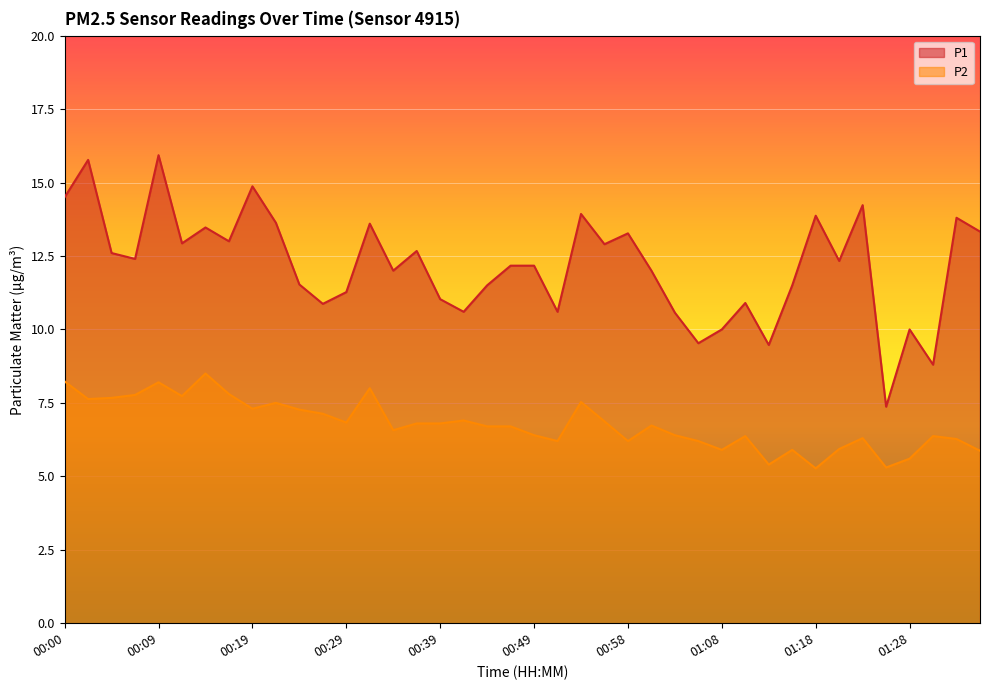

How many categories are shown in the chart?

40